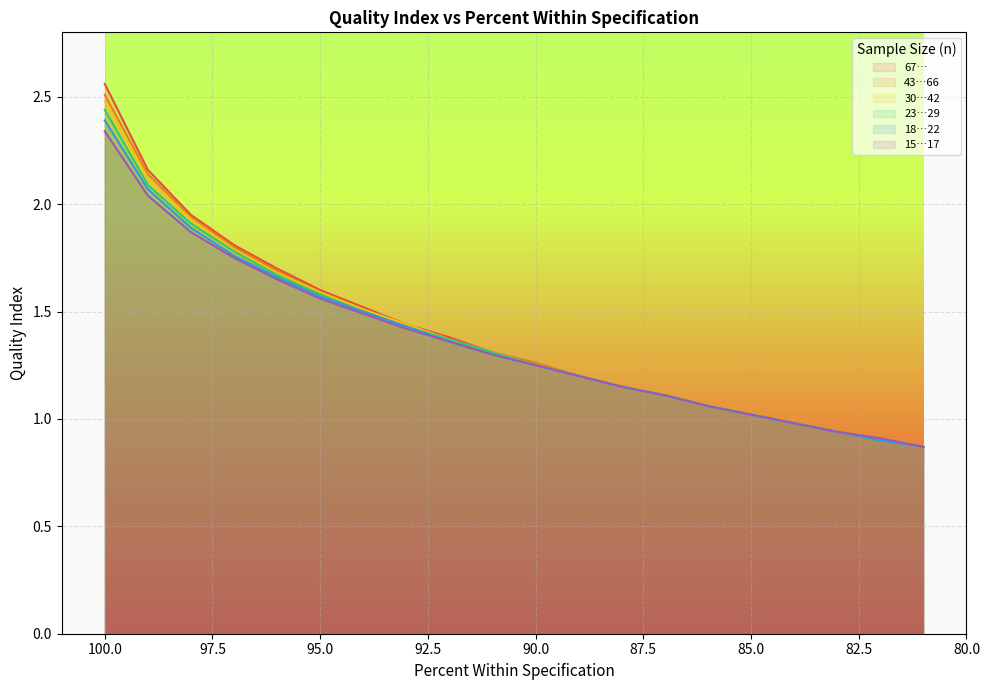

Reading right to left, transcribe all the data shown in this chart.

67…: 81=0.9	82=0.9	83=0.9	84=1.0	85=1.0	86=1.1	87=1.1	88=1.1	89=1.2	90=1.3	91=1.3	92=1.4	93=1.4	94=1.5	95=1.6	96=1.7	97=1.8	98=1.9	99=2.2	100=2.6
43…66: 81=0.9	82=0.9	83=0.9	84=1.0	85=1.0	86=1.1	87=1.1	88=1.1	89=1.2	90=1.3	91=1.3	92=1.4	93=1.4	94=1.5	95=1.6	96=1.7	97=1.8	98=1.9	99=2.1	100=2.5
30…42: 81=0.9	82=0.9	83=0.9	84=1.0	85=1.0	86=1.1	87=1.1	88=1.1	89=1.2	90=1.2	91=1.3	92=1.4	93=1.4	94=1.5	95=1.6	96=1.7	97=1.8	98=1.9	99=2.1	100=2.5
23…29: 81=0.9	82=0.9	83=0.9	84=1.0	85=1.0	86=1.1	87=1.1	88=1.1	89=1.2	90=1.2	91=1.3	92=1.4	93=1.4	94=1.5	95=1.6	96=1.7	97=1.8	98=1.9	99=2.1	100=2.4
18…22: 81=0.9	82=0.9	83=0.9	84=1.0	85=1.0	86=1.1	87=1.1	88=1.1	89=1.2	90=1.2	91=1.3	92=1.4	93=1.4	94=1.5	95=1.6	96=1.7	97=1.8	98=1.9	99=2.1	100=2.4
15…17: 81=0.9	82=0.9	83=0.9	84=1.0	85=1.0	86=1.1	87=1.1	88=1.1	89=1.2	90=1.2	91=1.3	92=1.4	93=1.4	94=1.5	95=1.6	96=1.6	97=1.8	98=1.9	99=2.0	100=2.3